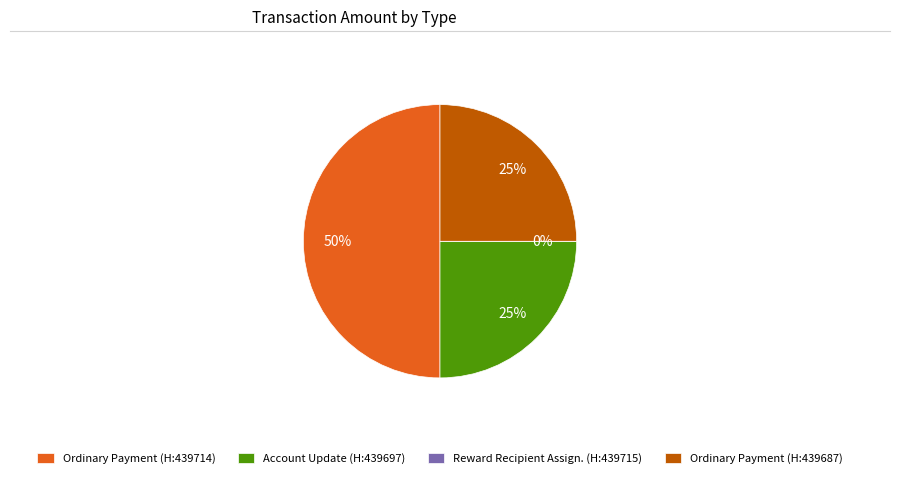

Which has a higher value, Ordinary Payment (H:439687) or Ordinary Payment (H:439714)?

Ordinary Payment (H:439714)